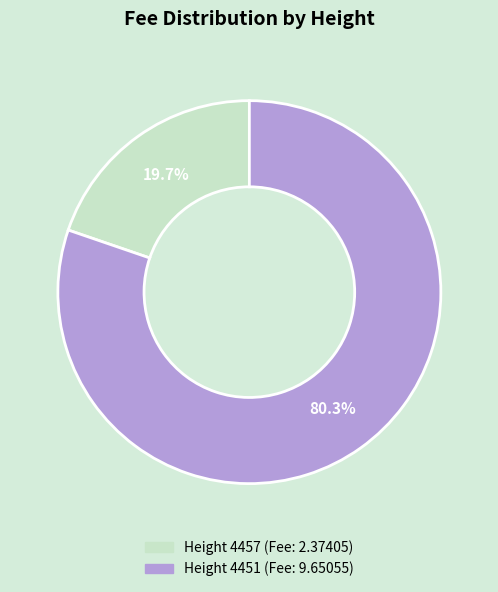

Is it true that Height 4451 is 80% of the pie?

True